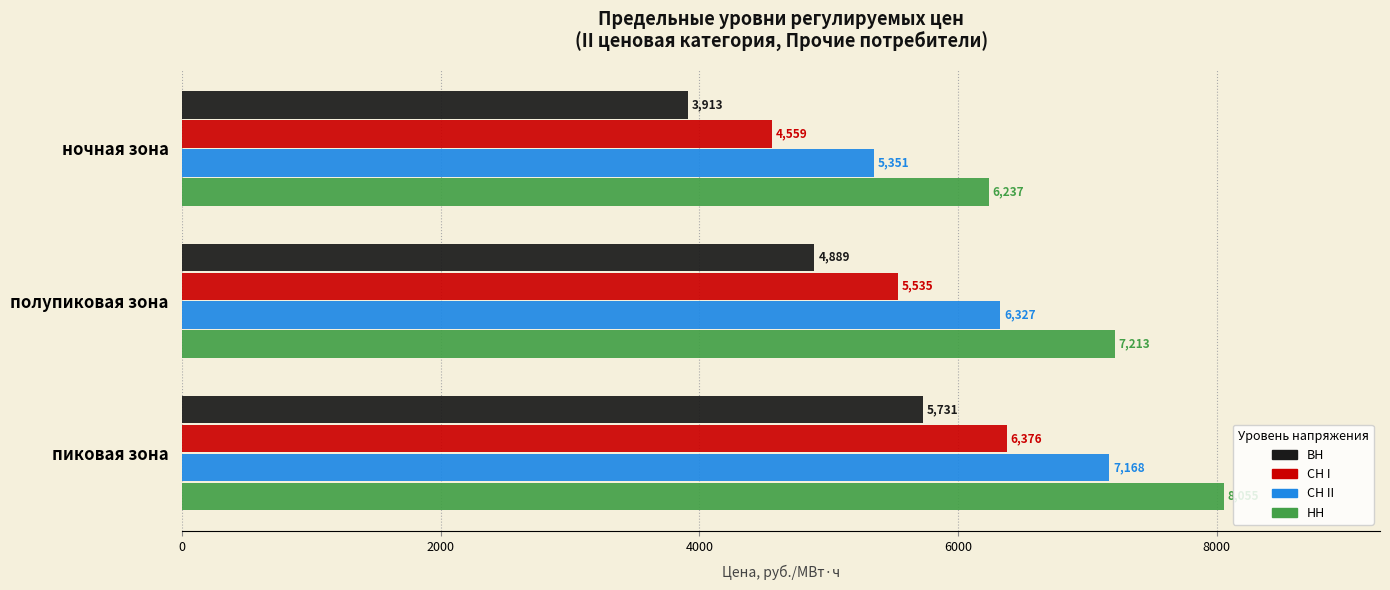

At which category is the sum across all series the highest?

пиковая зона